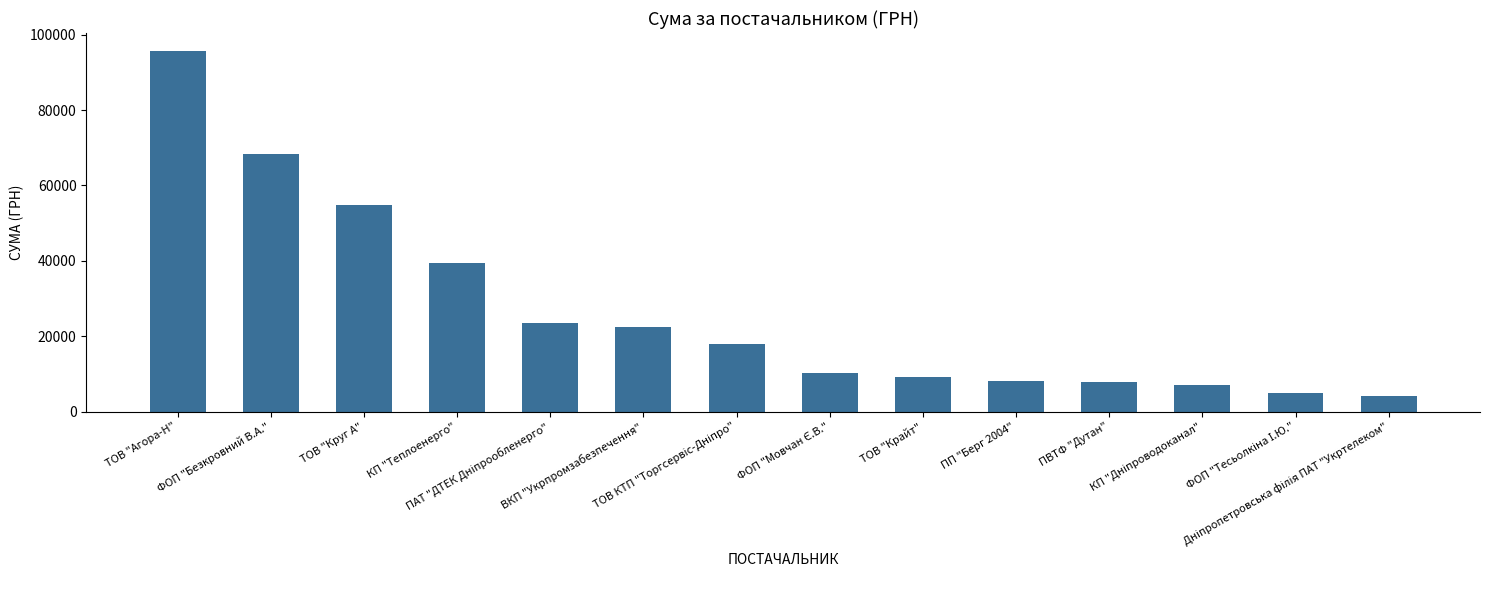

Where does the data first go above 17909?

ТОВ "Агора-Н"